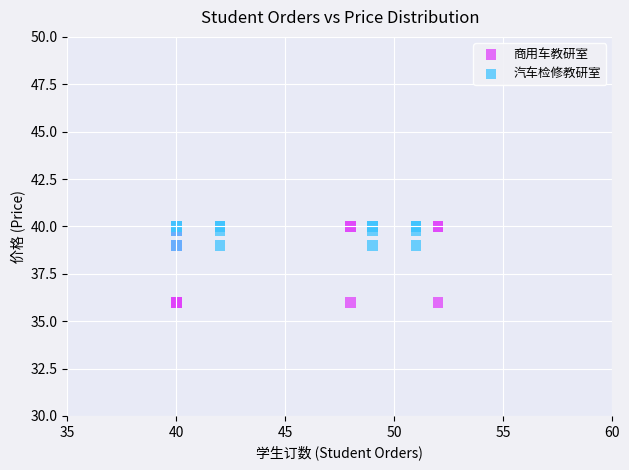

Which series has the largest Y range (max minus min)?

商用车教研室